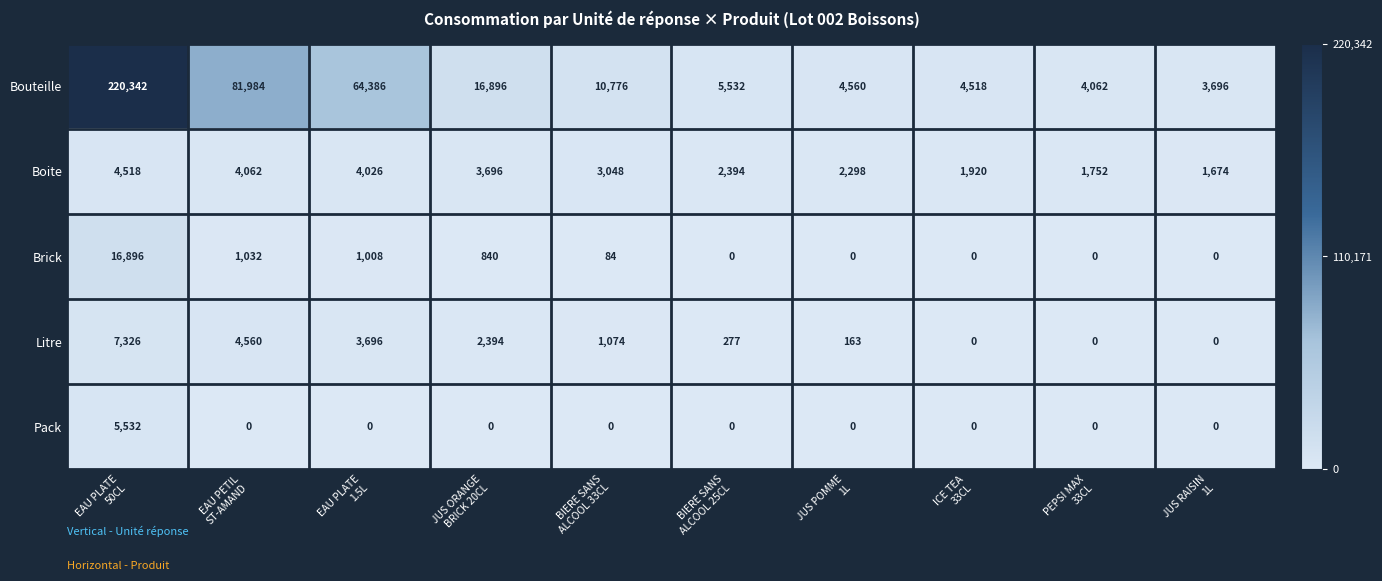

What is the highest value of the Bouteille series?

220342